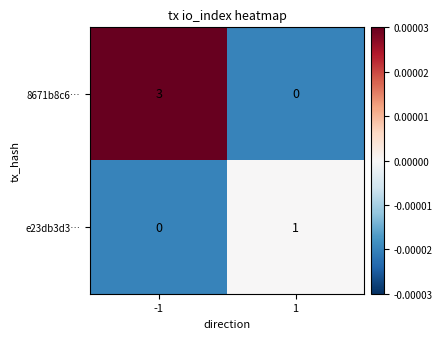

Which series has the largest total across all categories?

8671b8c6…